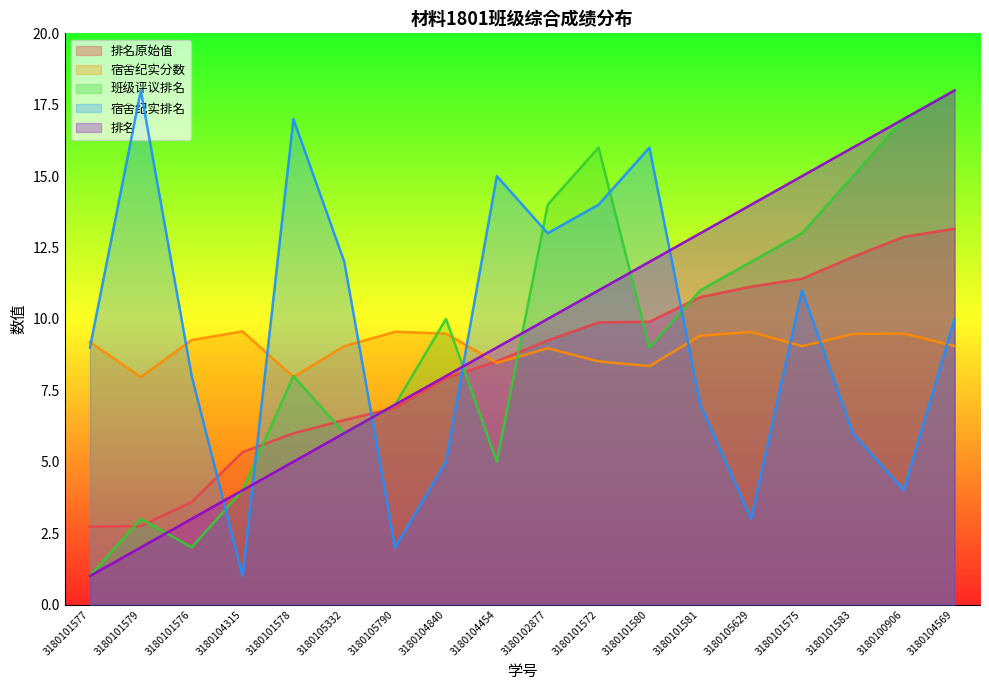

Which series has the largest total across all categories?

班级评议排名